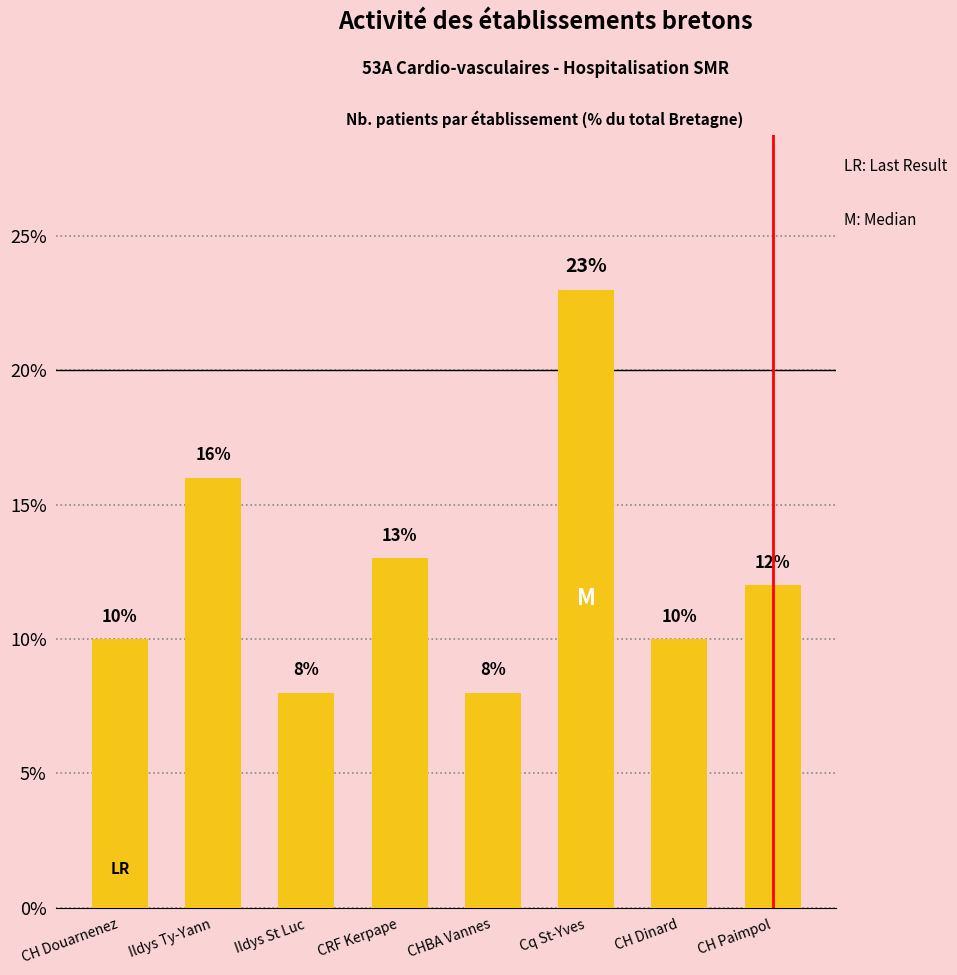

Where is the data nearest to the value 15?

Ildys Ty-Yann